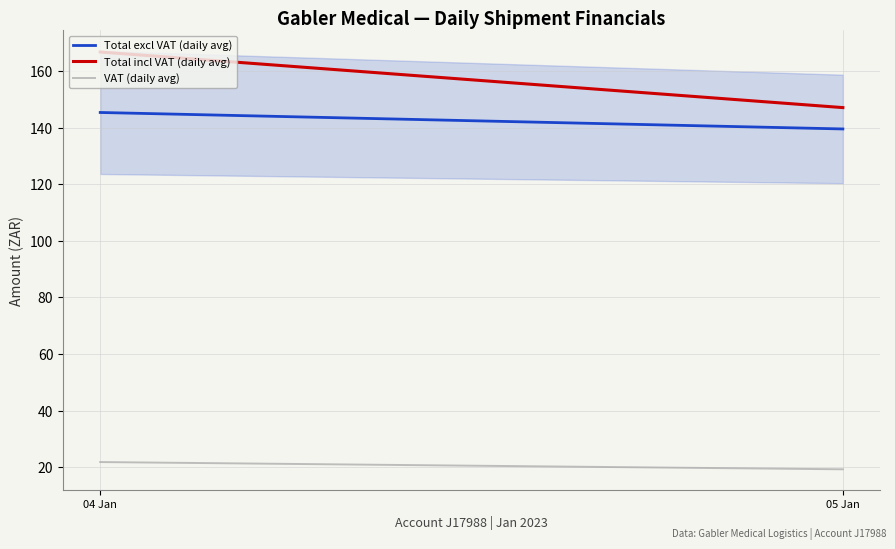

At which label is Total excl VAT (daily avg) closest to 142?

05 Jan